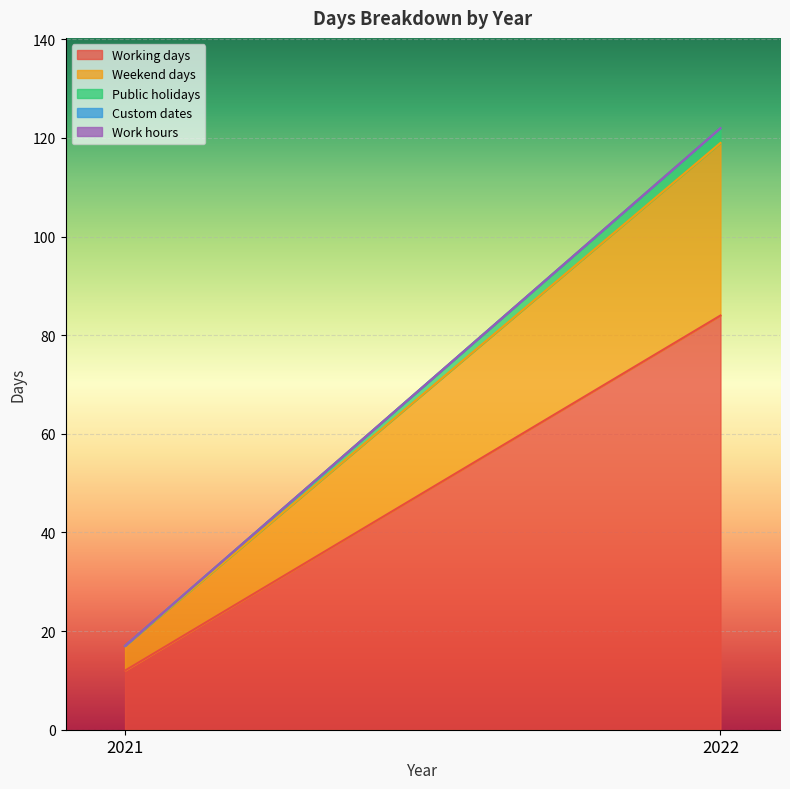

Read the Working days value at 2021, to the nearest 10.

10